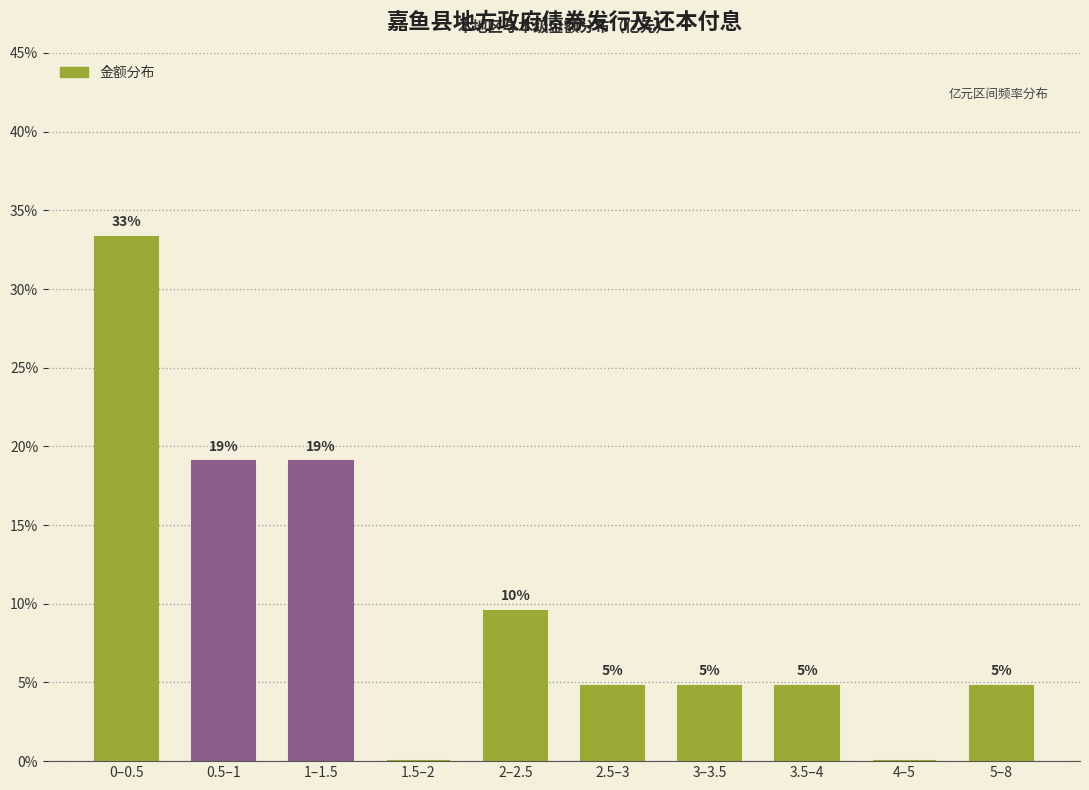

Are the bars horizontal?

No